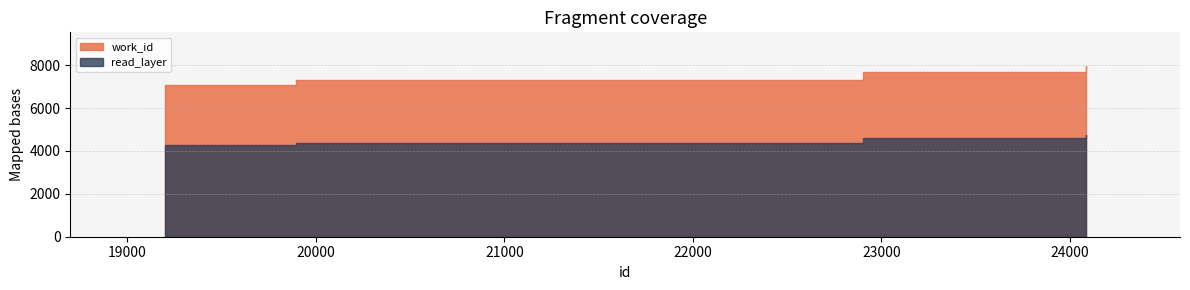

Reading left to right, extract all data points from this chart.

7097	7304	7697	7945